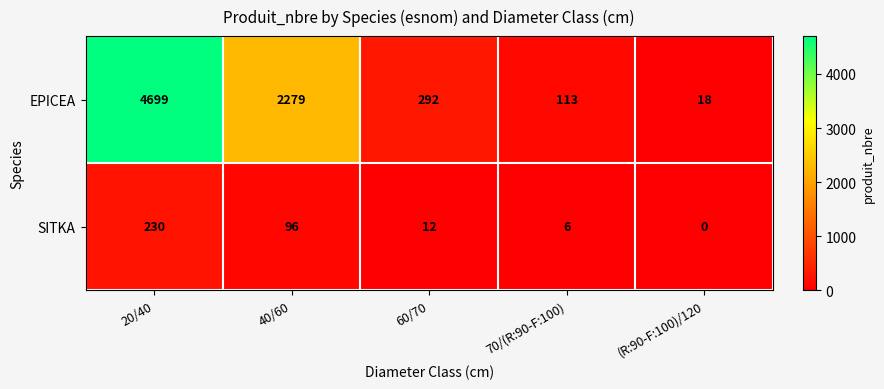

At which category is the sum across all series the highest?

20/40